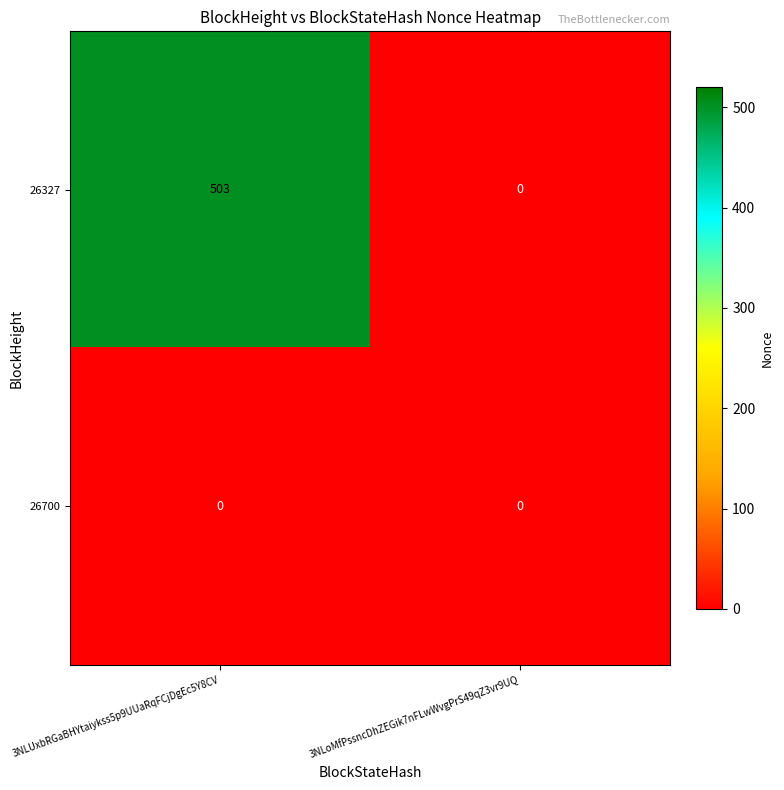

At which category is the sum across all series the highest?

3NLUxbRGaBHYtaiykss5p9UUaRqFCjDgEc5Y8CV